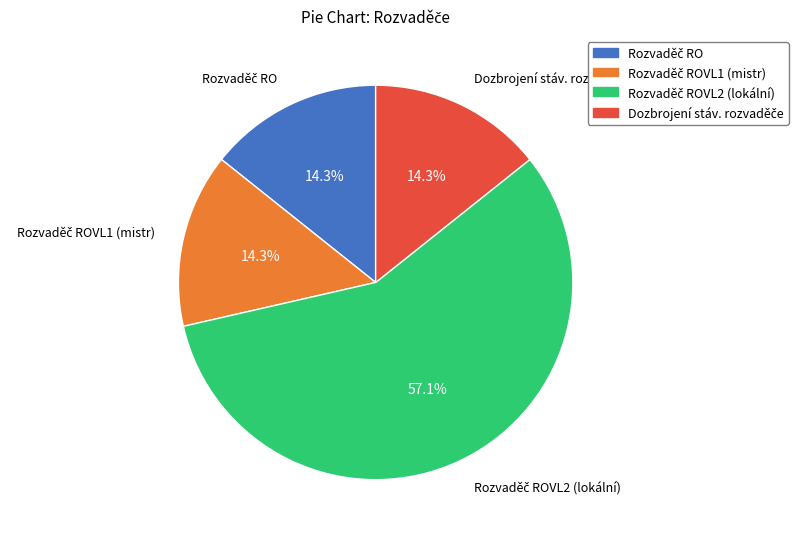

Is there a majority slice in this chart?

Yes